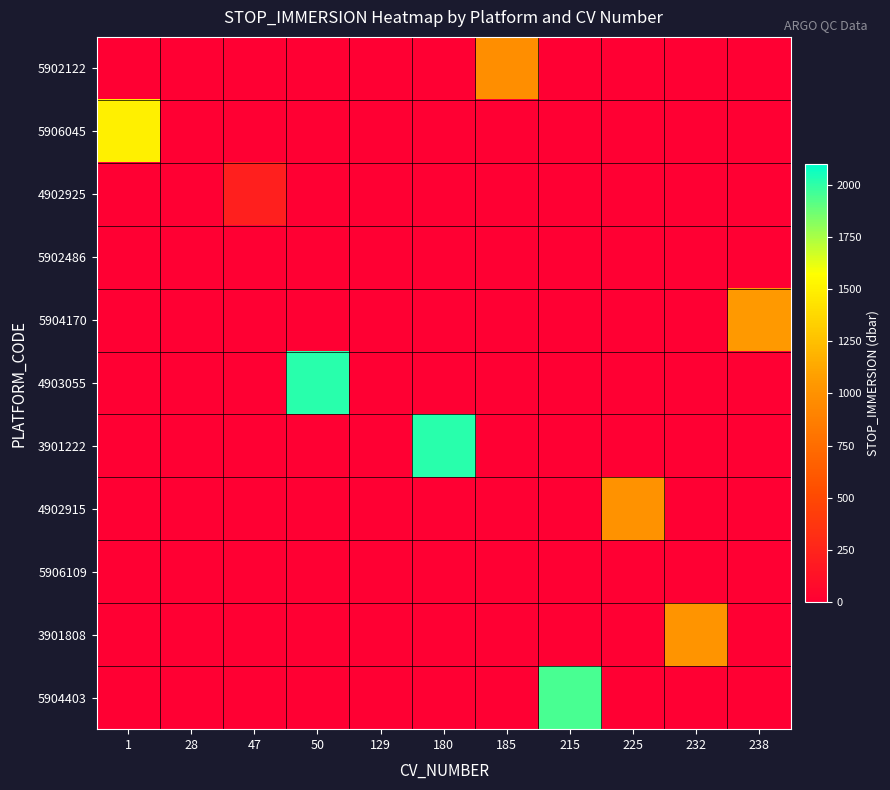

What is the difference between the highest and lowest values at 1?

1499.6